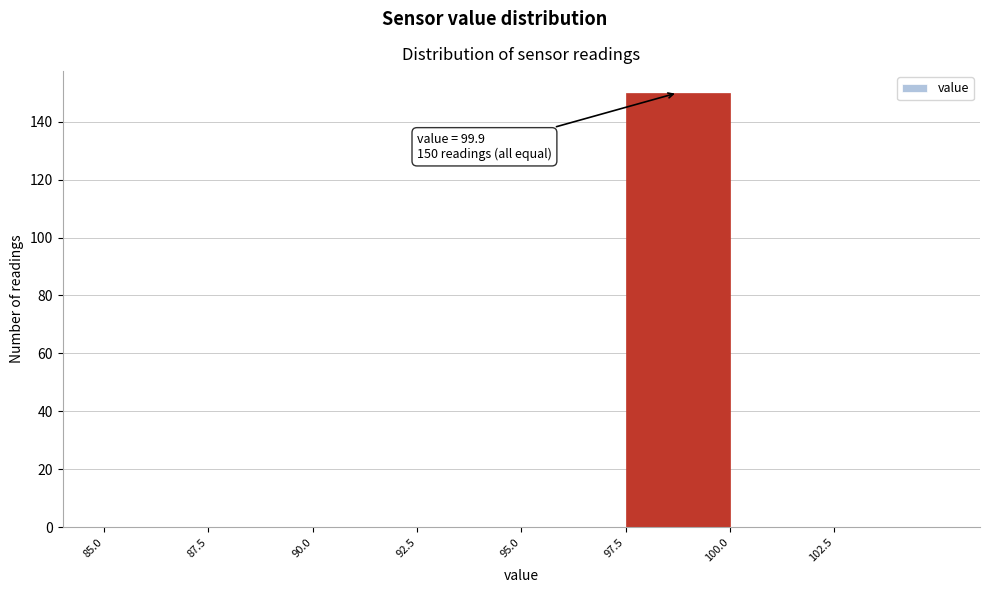

Which range on the x-axis has the tallest bar?

97.5 to 100.0